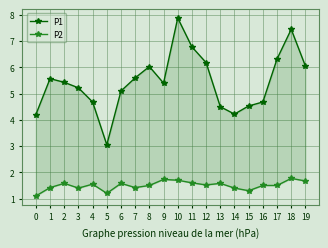

How many categories are shown in the chart?

20